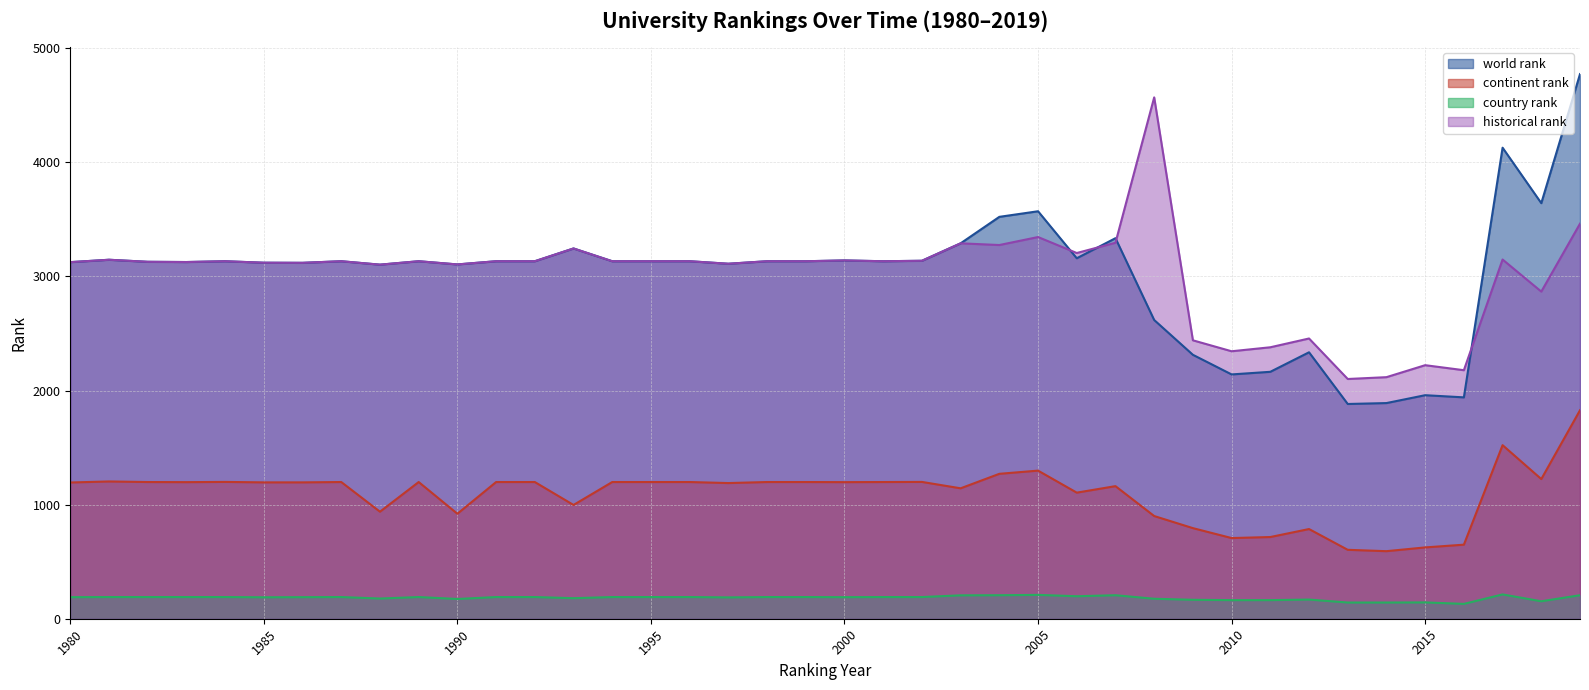

List the series in order of their peak value, highest first.

world rank, historical rank, continent rank, country rank